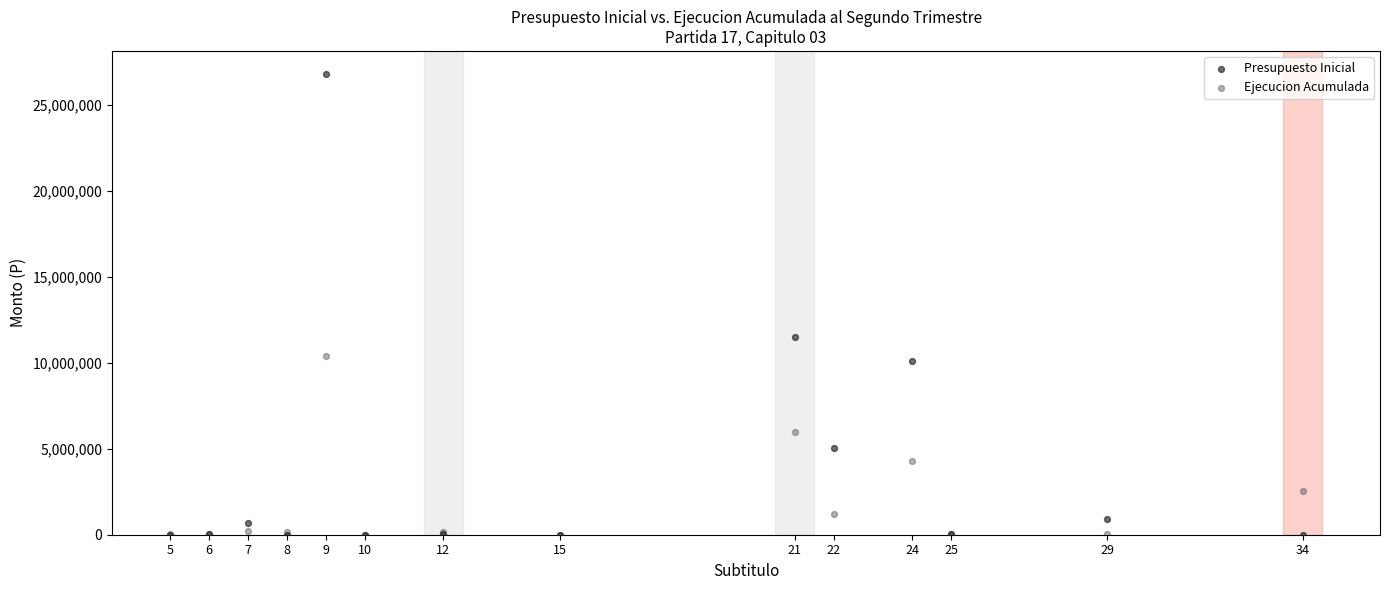

Across all series, what Y value is closest to 13393123?

11481244